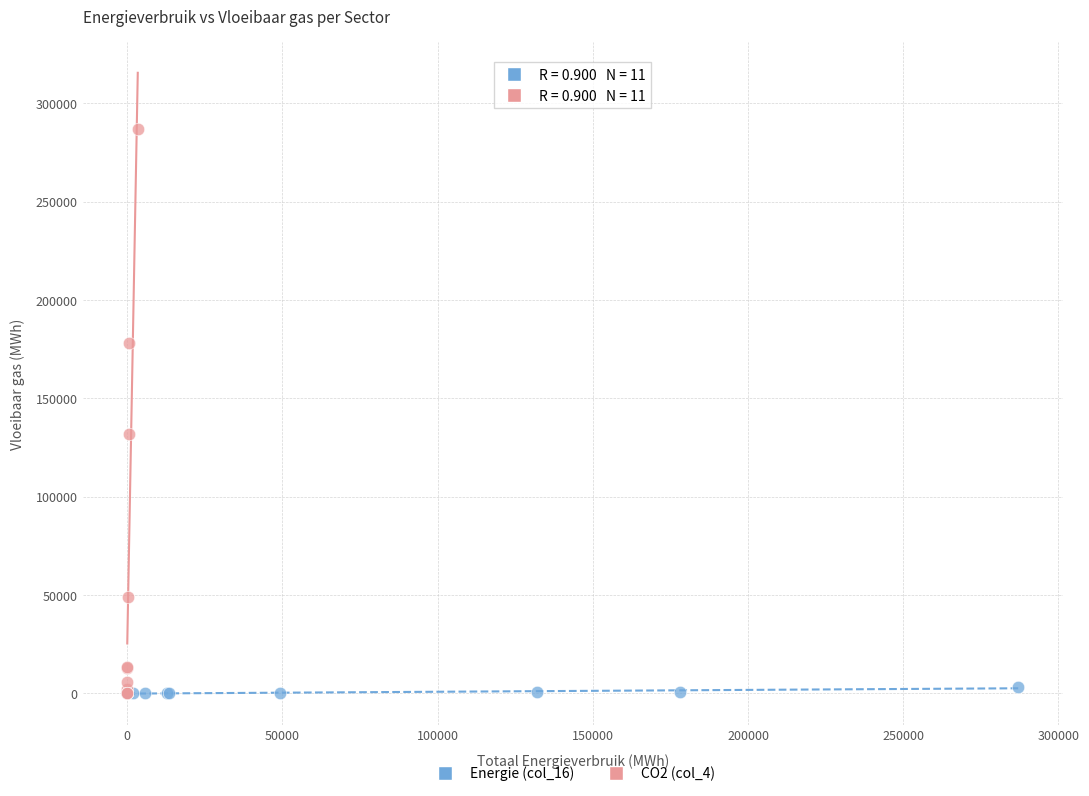

Which series has the largest Y range (max minus min)?

CO2 (col_4)